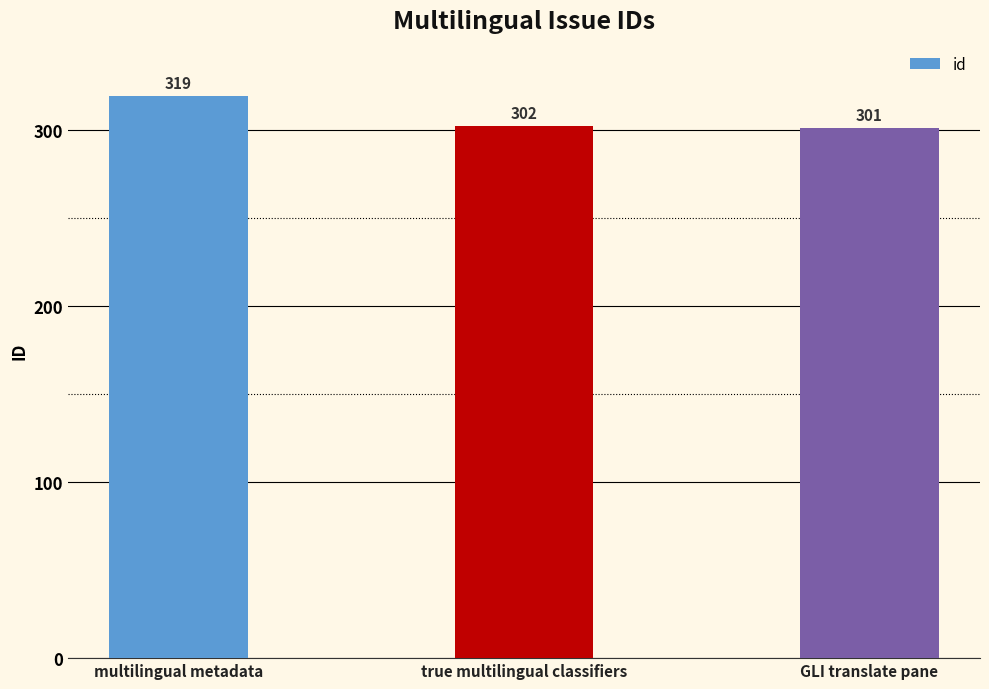

Reading left to right, list all the values displayed in this chart.

319	302	301